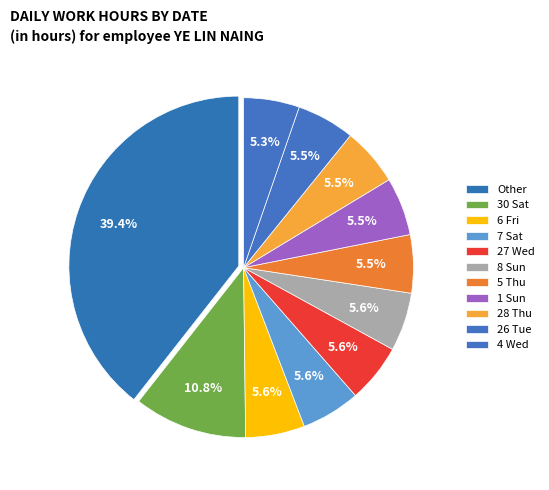

What percentage is NOT represented by 5 Thu?

94.5%